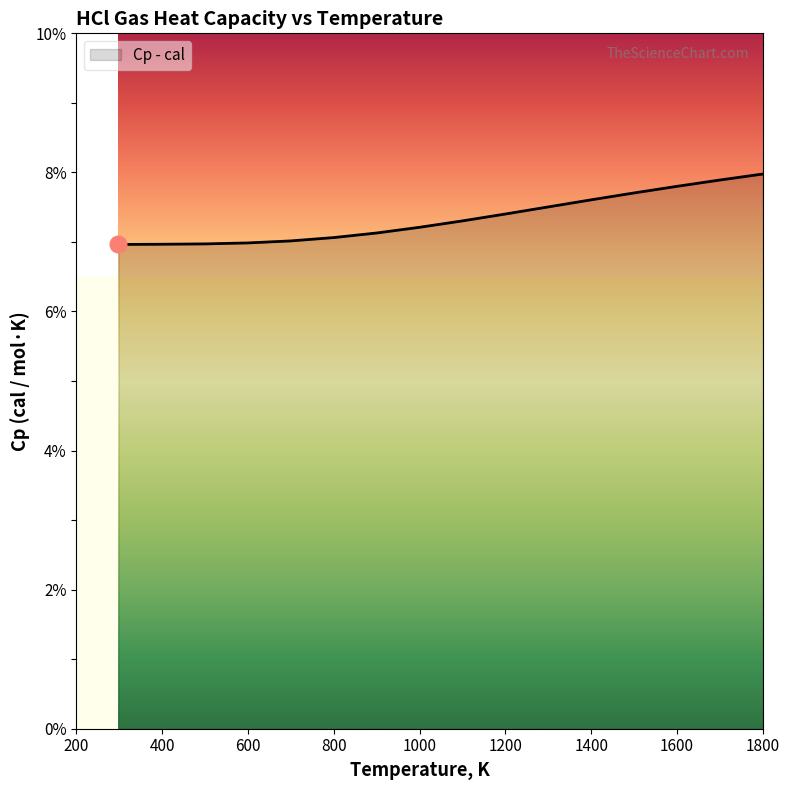

What is the maximum value shown in the chart?

8.0